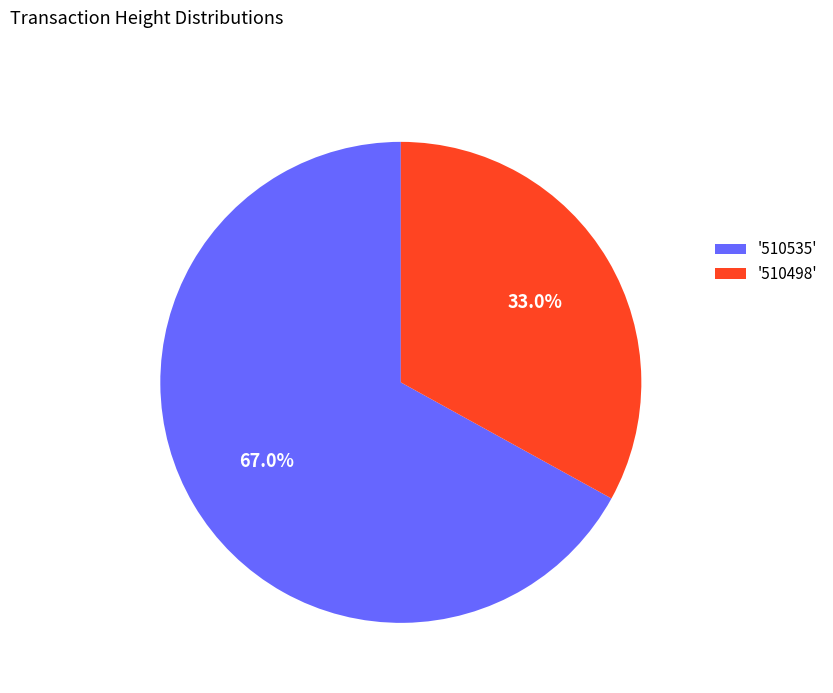

Is there any slice that represents more than half of the pie?

Yes